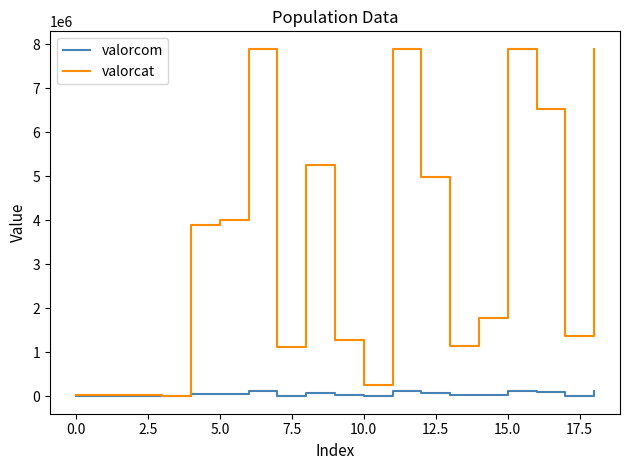

List the series in order of their peak value, lowest first.

valorcom, valorcat